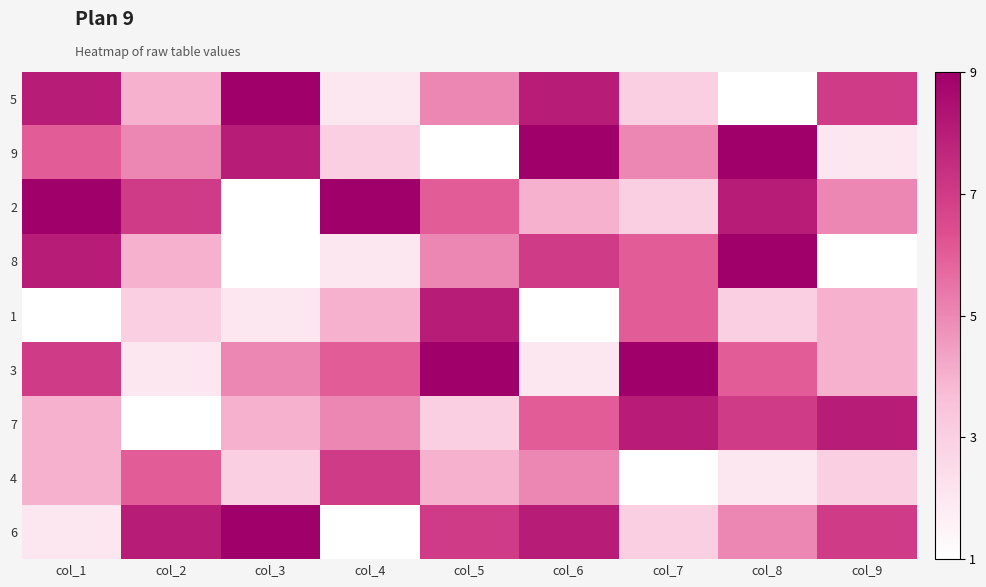

Reading right to left, extract all data points from this chart.

5: col_9=7	col_8=1	col_7=3	col_6=8	col_5=5	col_4=2	col_3=9	col_2=4	col_1=8
9: col_9=2	col_8=9	col_7=5	col_6=9	col_5=1	col_4=3	col_3=8	col_2=5	col_1=6
2: col_9=5	col_8=8	col_7=3	col_6=4	col_5=6	col_4=9	col_3=1	col_2=7	col_1=9
8: col_9=1	col_8=9	col_7=6	col_6=7	col_5=5	col_4=2	col_3=1	col_2=4	col_1=8
1: col_9=4	col_8=3	col_7=6	col_6=1	col_5=8	col_4=4	col_3=2	col_2=3	col_1=1
3: col_9=4	col_8=6	col_7=9	col_6=2	col_5=9	col_4=6	col_3=5	col_2=2	col_1=7
7: col_9=8	col_8=7	col_7=8	col_6=6	col_5=3	col_4=5	col_3=4	col_2=1	col_1=4
4: col_9=3	col_8=2	col_7=1	col_6=5	col_5=4	col_4=7	col_3=3	col_2=6	col_1=4
6: col_9=7	col_8=5	col_7=3	col_6=8	col_5=7	col_4=1	col_3=9	col_2=8	col_1=2